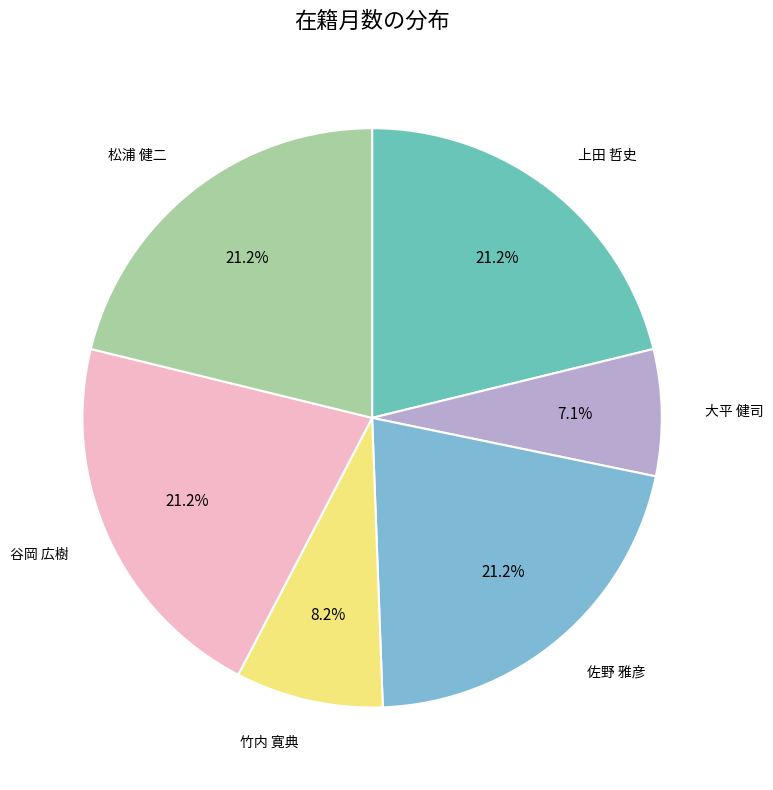

Count the number of slices in the pie.

6